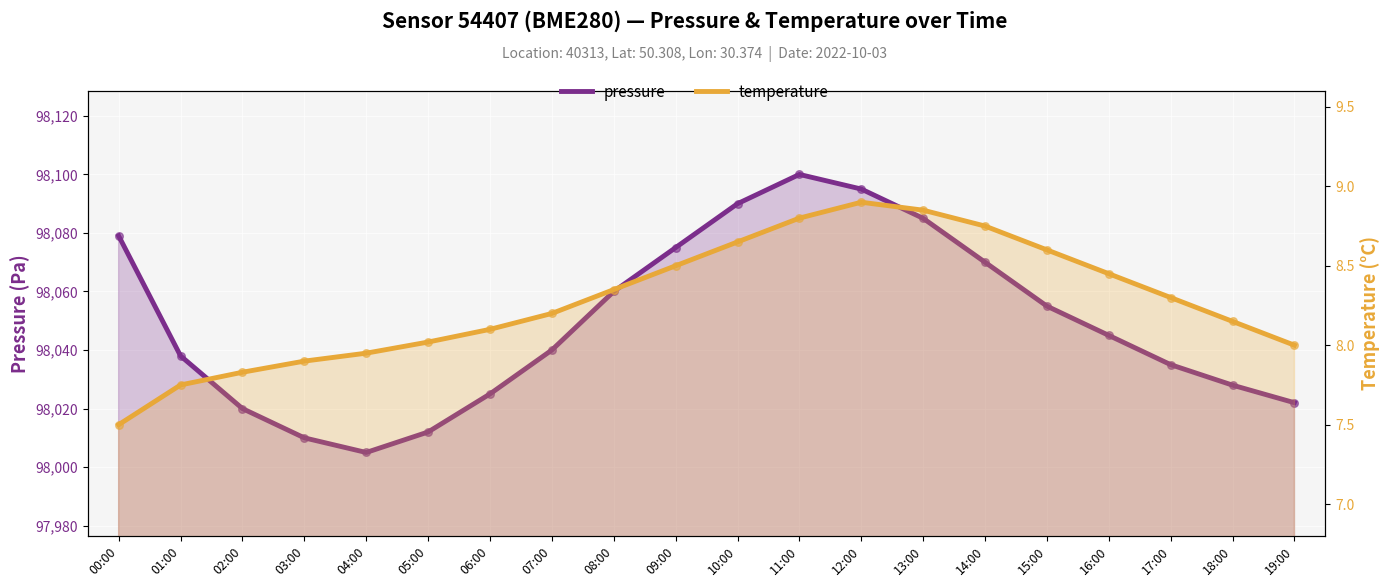

Which series has the largest total across all categories?

pressure